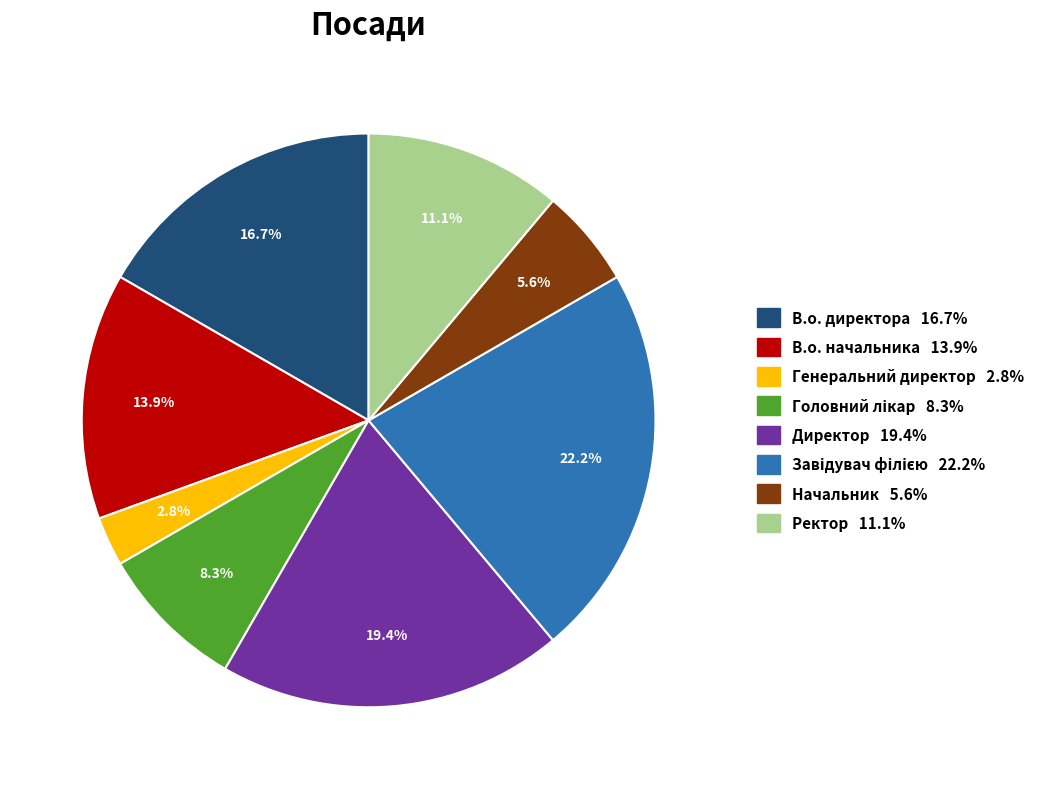

Does any single category account for the majority?

No